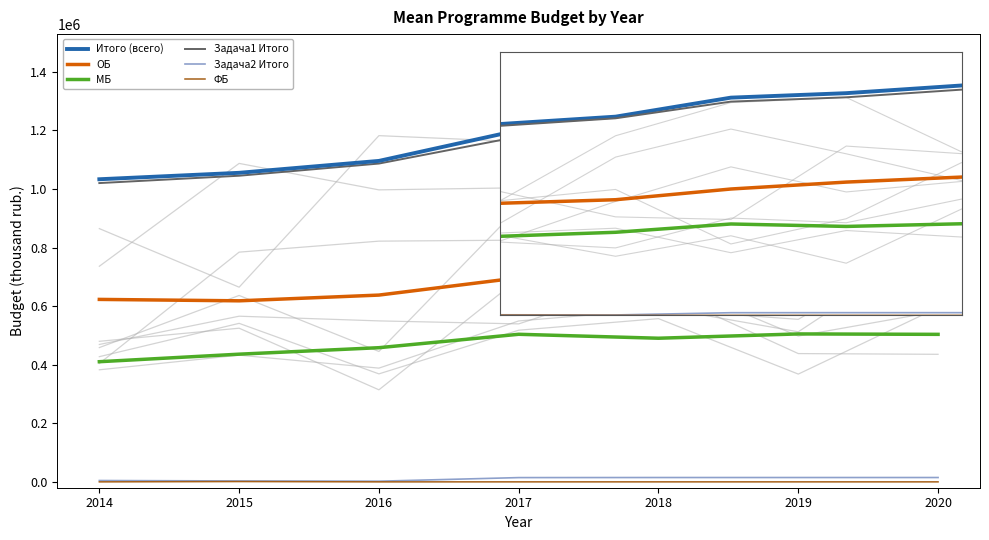

At which category is the sum across all series the highest?

2020